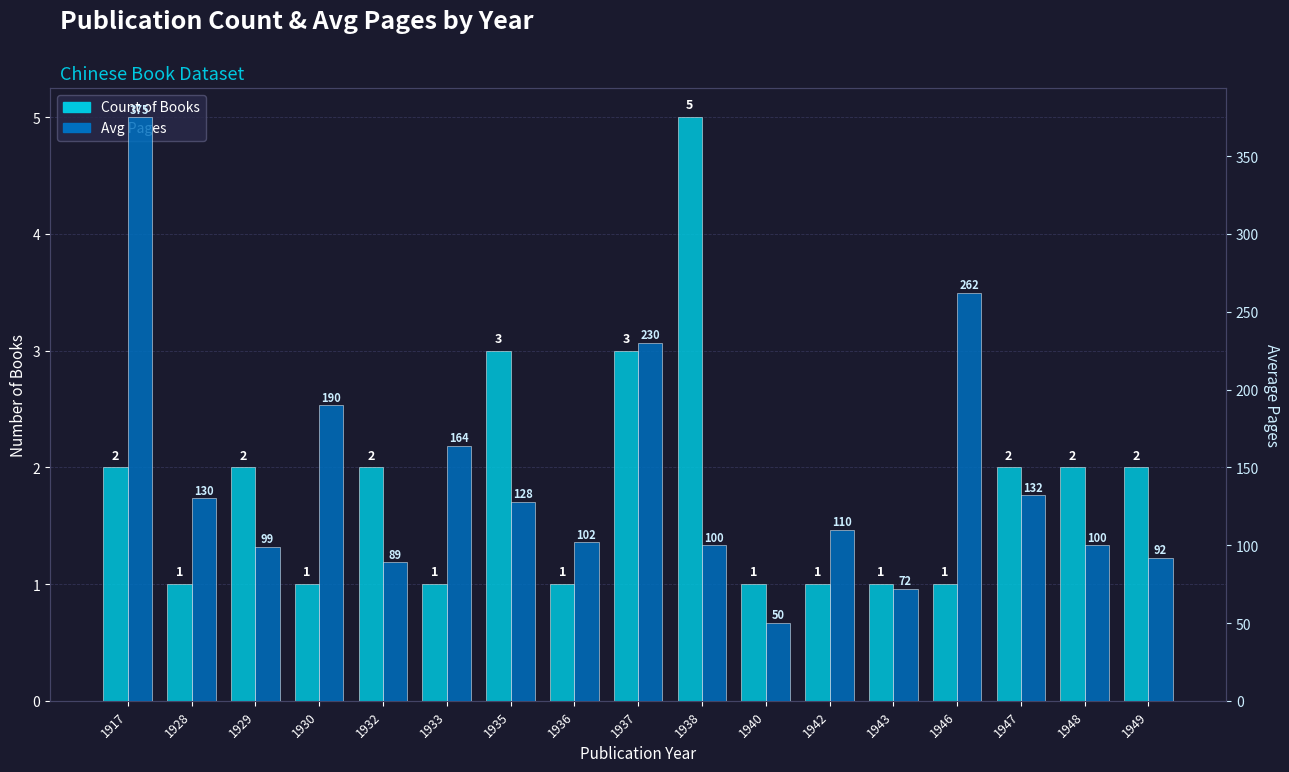

What is the greatest value displayed?

375